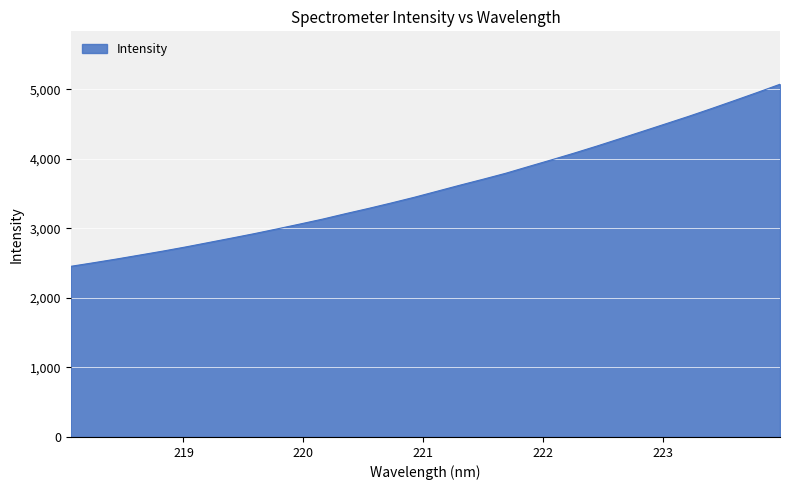

What is the difference between the maximum and minimum values?

2618.4